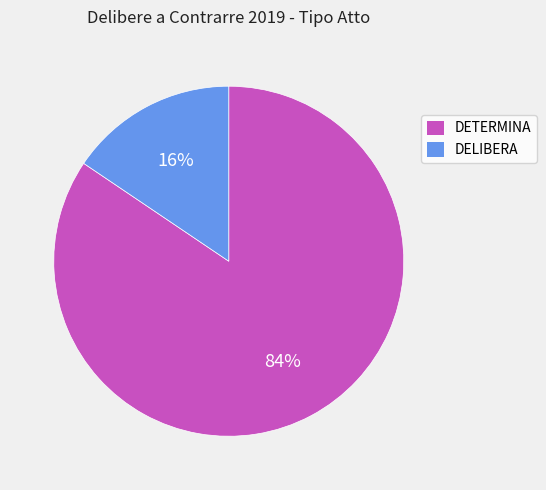

Which category has the smallest portion of the pie?

DELIBERA